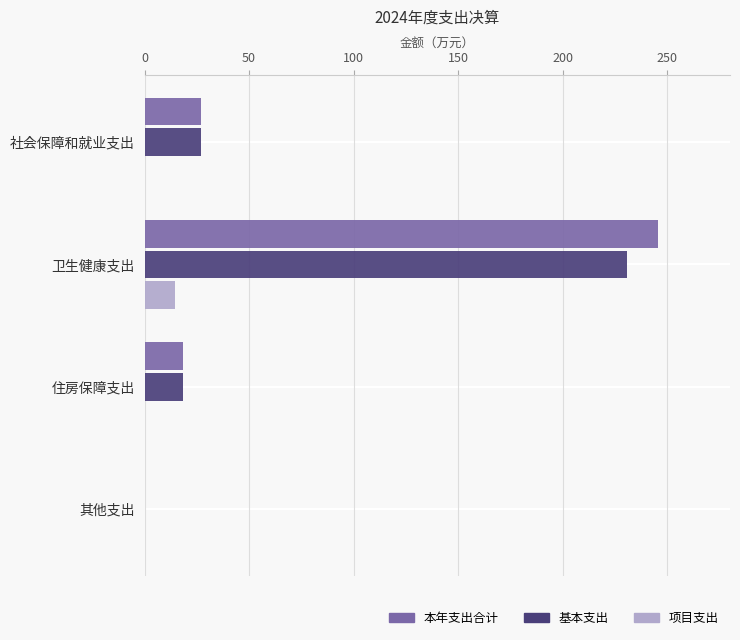

At which label is 本年支出合计 closest to 122?

社会保障和就业支出